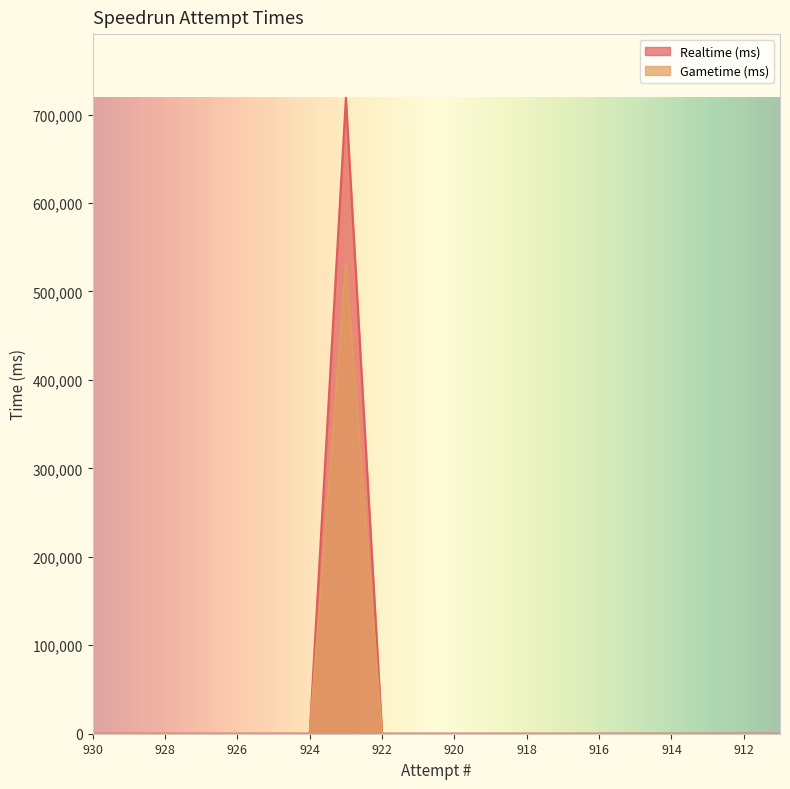

Count the number of categories in the chart.

20